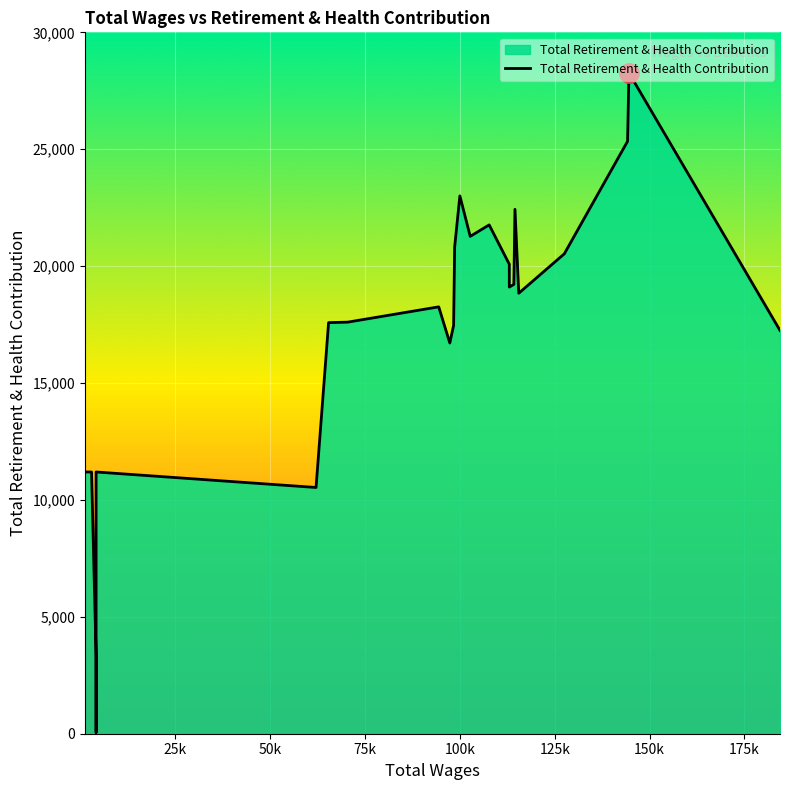

What is the average value?

17292